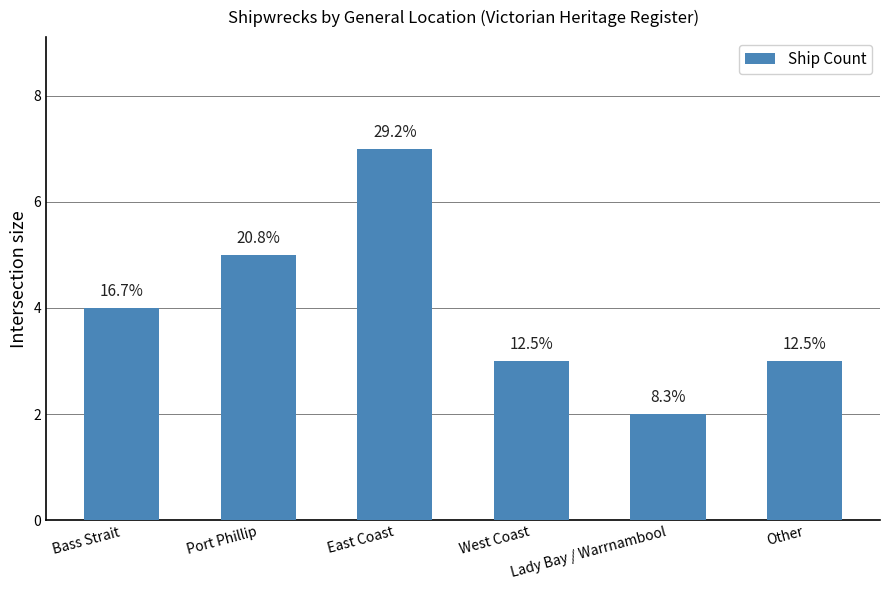

How many bars are there in total?

6